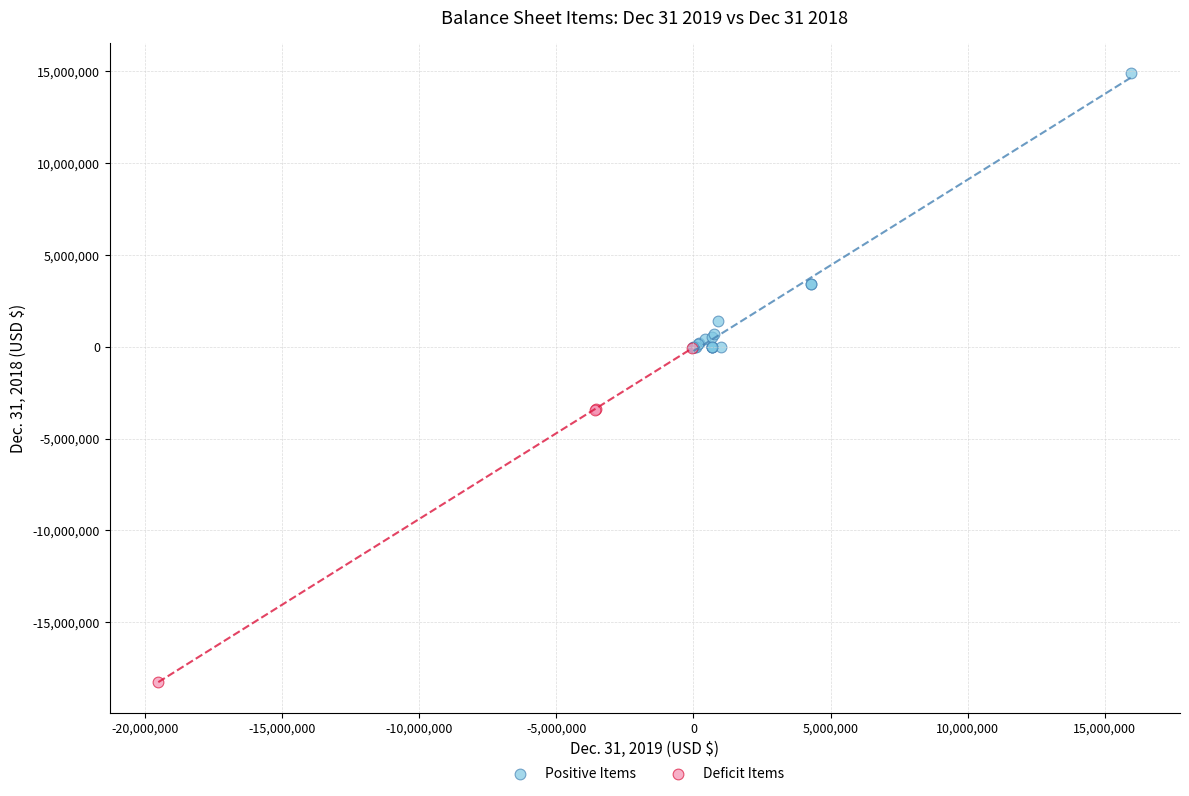

Which series reaches the maximum Y coordinate?

Positive Items